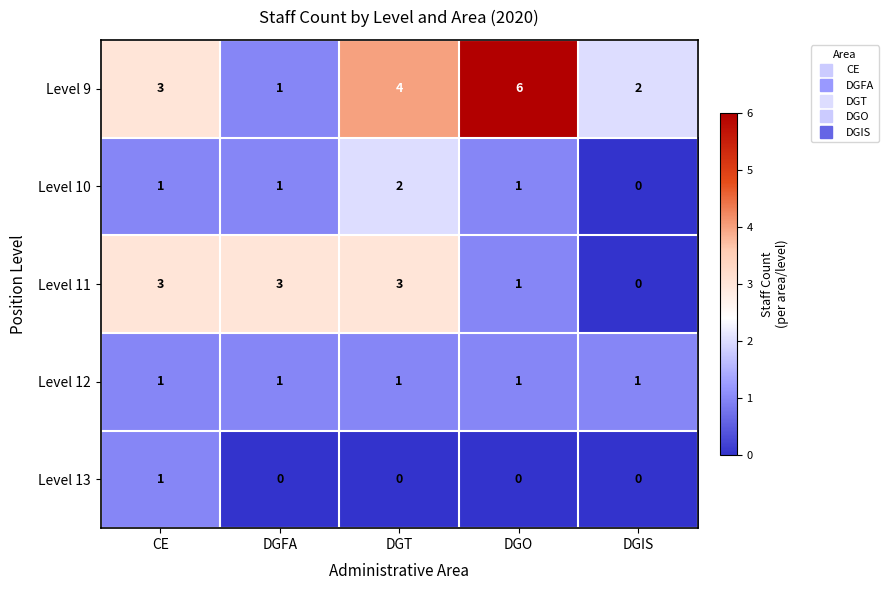

Which series has the largest total across all categories?

Level 9